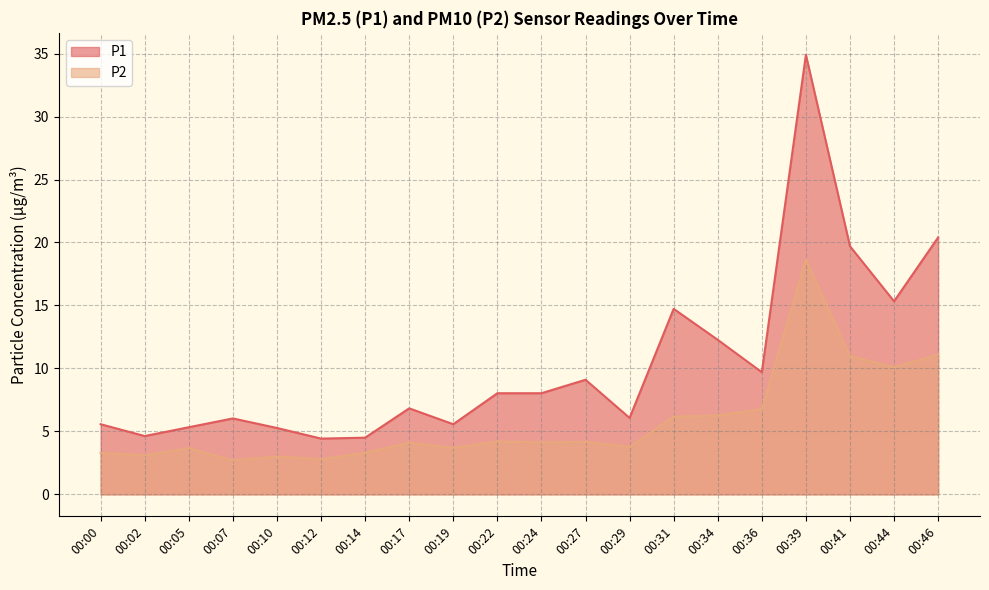

Reading left to right, transcribe all the data shown in this chart.

P1: 5.6	4.6	5.3	6.0	5.3	4.4	4.5	6.8	5.6	8.0	8.0	9.1	6.1	14.7	12.3	9.7	34.9	19.7	15.3	20.4
P2: 3.3	3.1	3.7	2.7	3.0	2.8	3.3	4.1	3.7	4.2	4.1	4.2	3.8	6.2	6.3	6.8	18.6	11.0	10.1	11.1